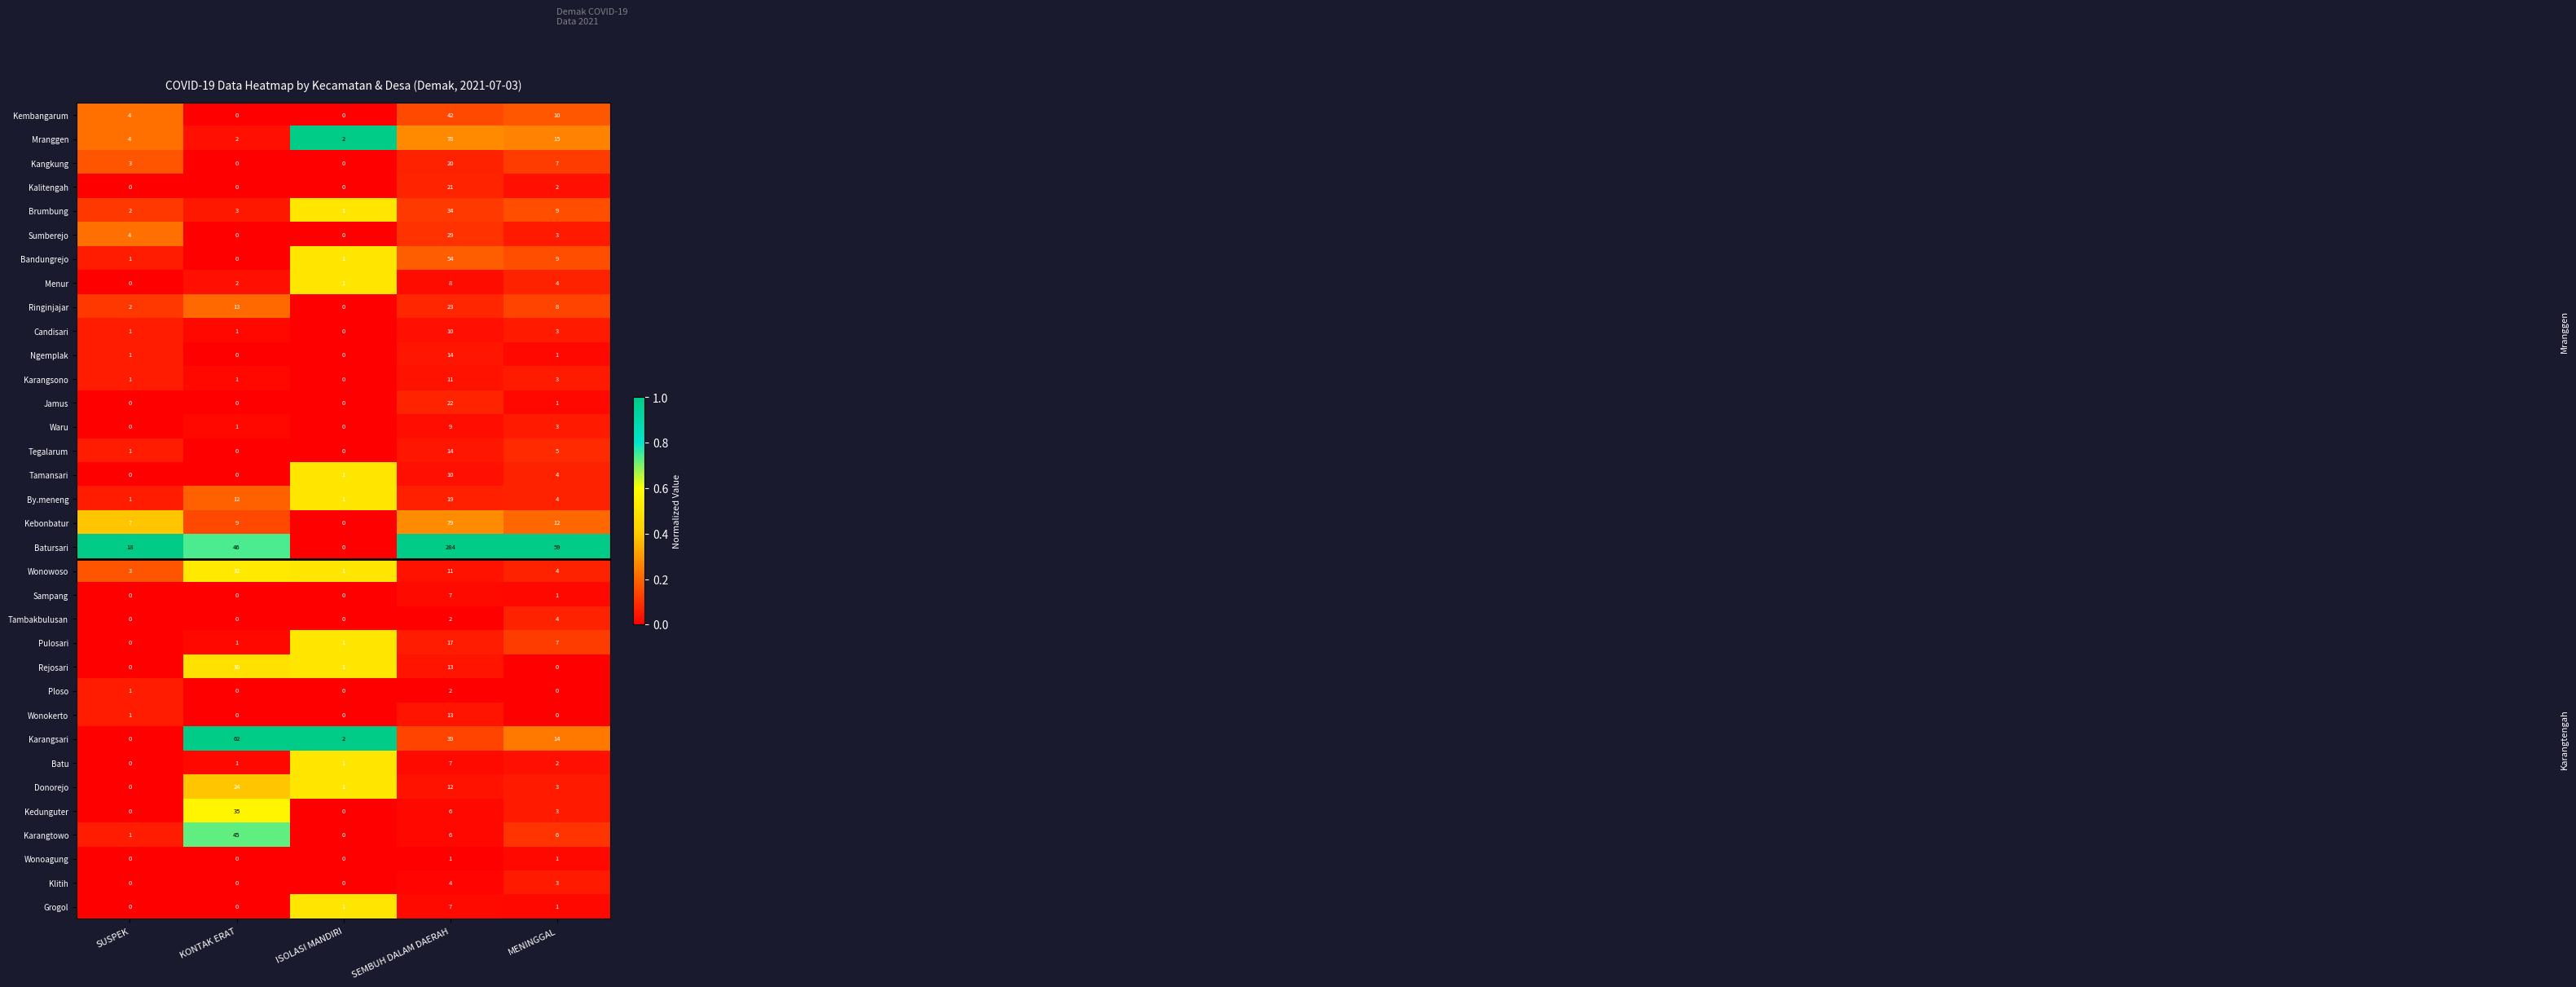

Where is Jamus nearest to the value 11?

MENINGGAL